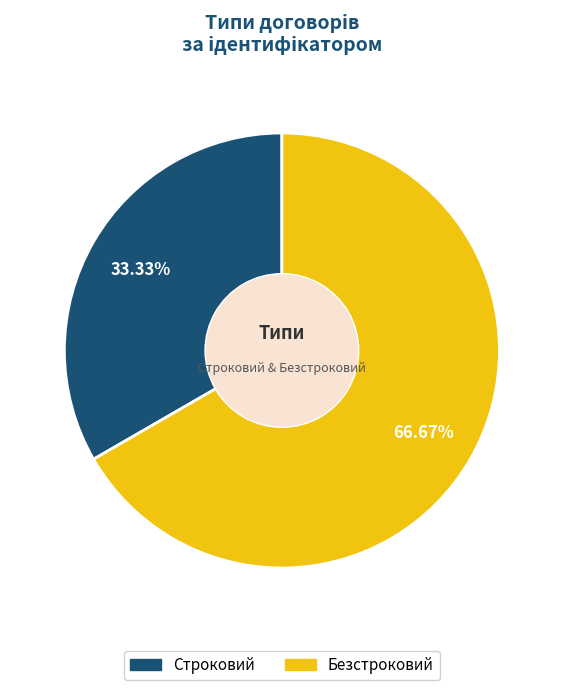

Which category has the smallest portion of the pie?

Строковий